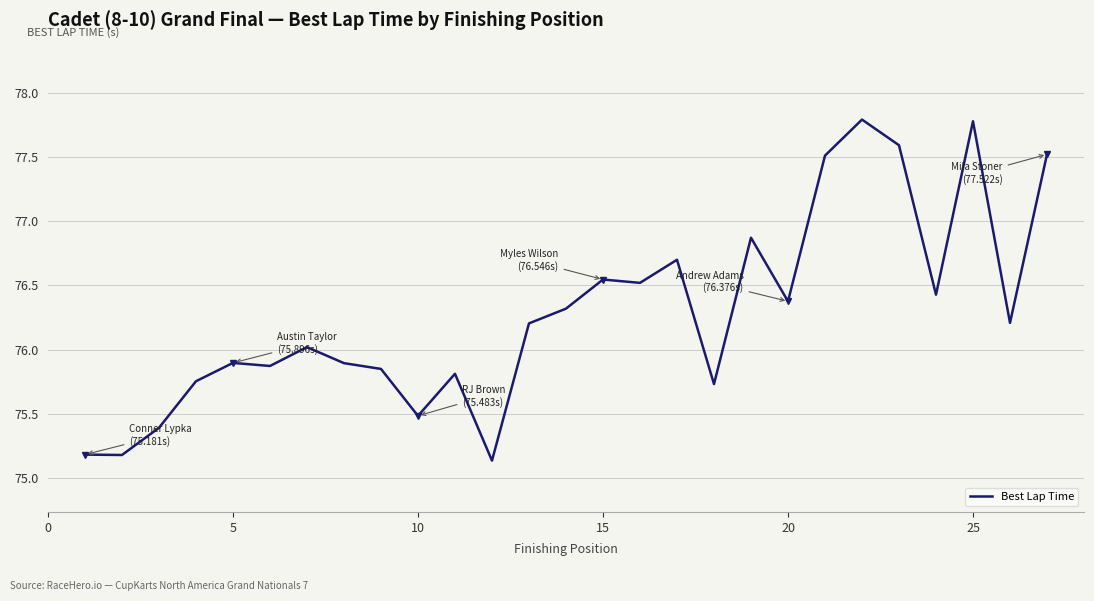

What is the difference between the maximum and second lowest values?

2.6